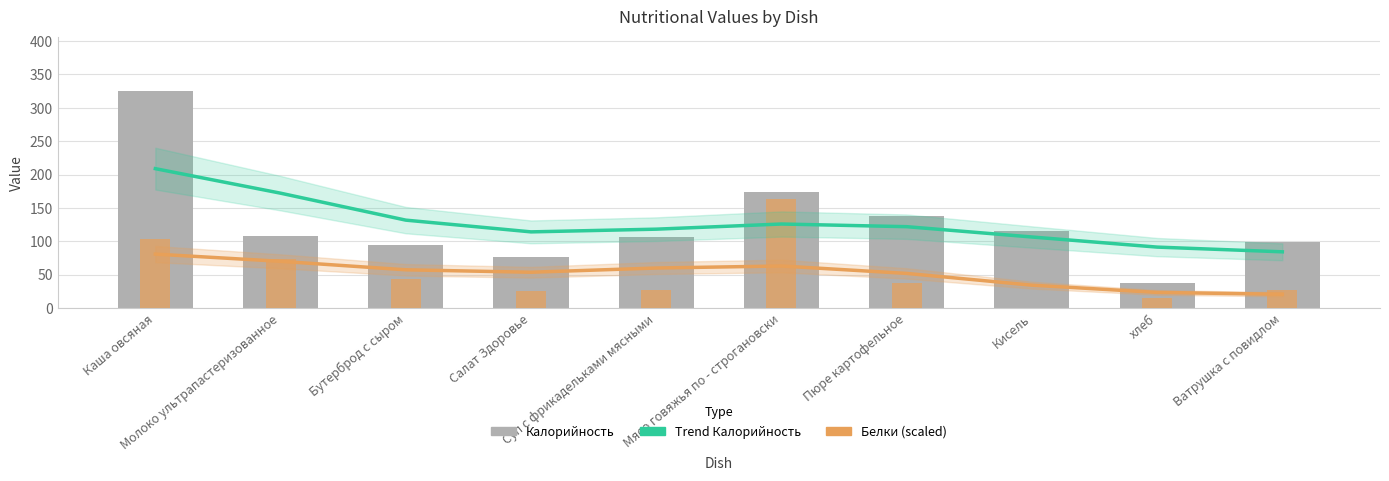

Reading right to left, list all the values displayed in this chart.

Trend Калорийность: Ватрушка с повидлом=84.2	хлеб=91.3	Кисель=106.4	Пюре картофельное=121.9	Мясо говяжья по - строгановски=125.9	Суп с фрикадельками мясными=118.1	Салат Здоровье=114.1	Бутерброд с сыром=131.7	Молоко ультрапастеризованное=172.1	Каша овсяная=208.8
Калорийность: Ватрушка с повидлом=99.6	хлеб=37.3	Кисель=116.0	Пюре картофельное=137.2	Мясо говяжья по - строгановски=173.6	Суп с фрикадельками мясными=106.0	Салат Здоровье=77.0	Бутерброд с сыром=94.2	Молоко ультрапастеризованное=108.0	Каша овсяная=325.4
Белки (scaled): Ватрушка с повидлом=26.4	хлеб=15.1	Кисель=0.0	Пюре картофельное=37.7	Мясо говяжья по - строгановски=162.7	Суп с фрикадельками мясными=27.6	Салат Здоровье=25.1	Бутерброд с сыром=43.7	Молоко ультрапастеризованное=72.8	Каша овсяная=103.2